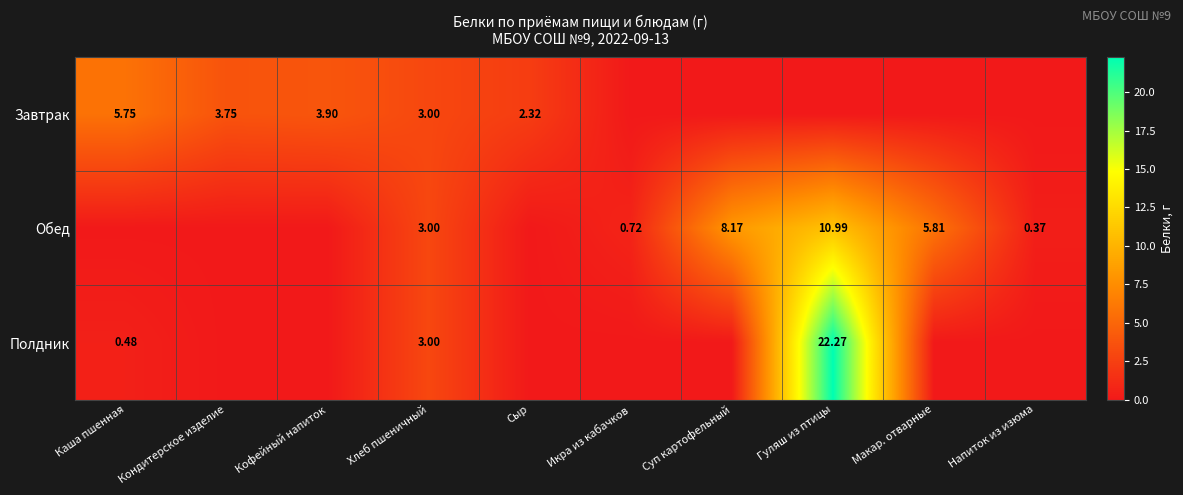

Is it true that Обед equals 0.4 at Напиток из изюма?

True